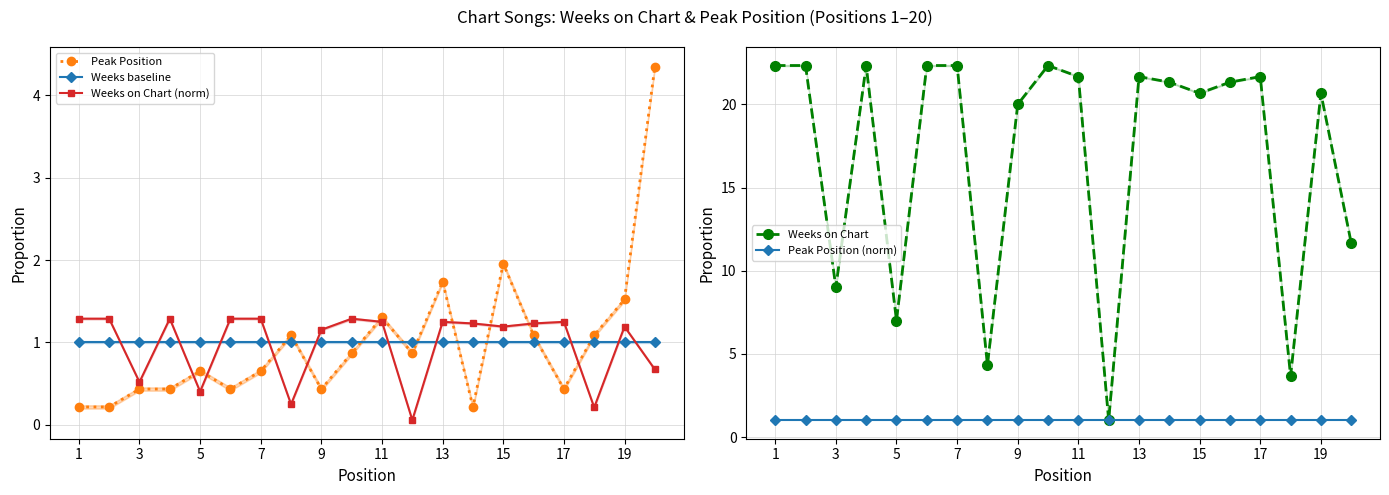

What is the sum of the Peak Position (norm) values at 13 and 11?

2.0